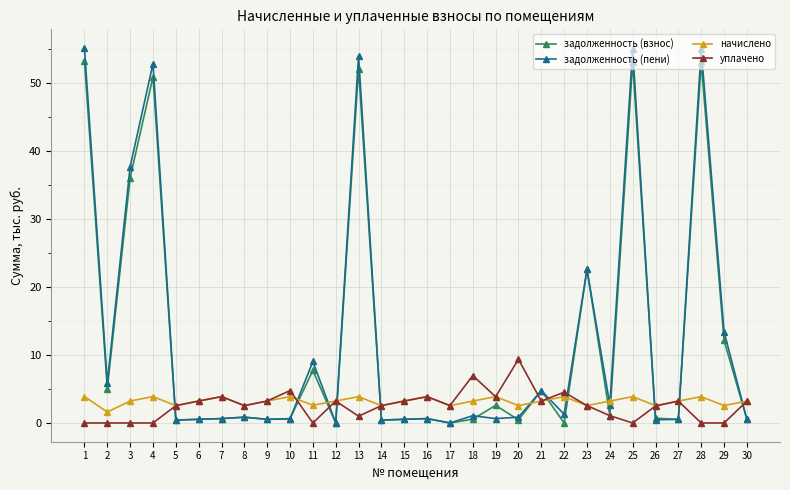

Which category has the highest value in the уплачено series?

20